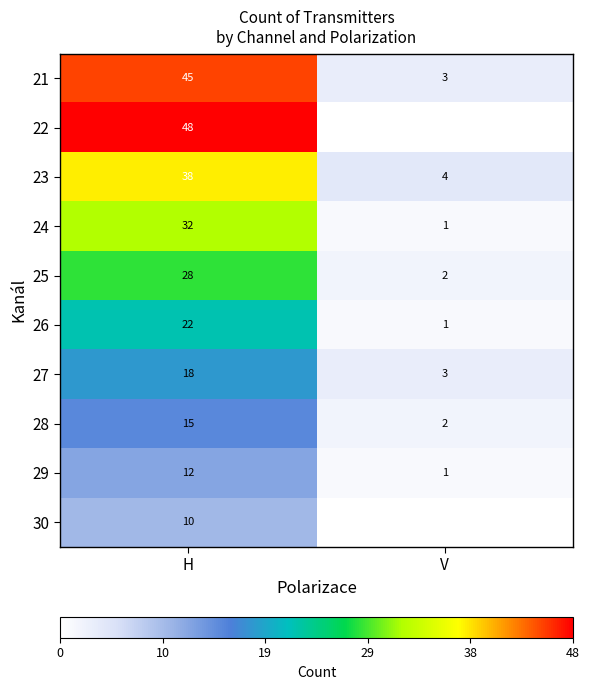

Is it true that 24 equals 45 at H?

False